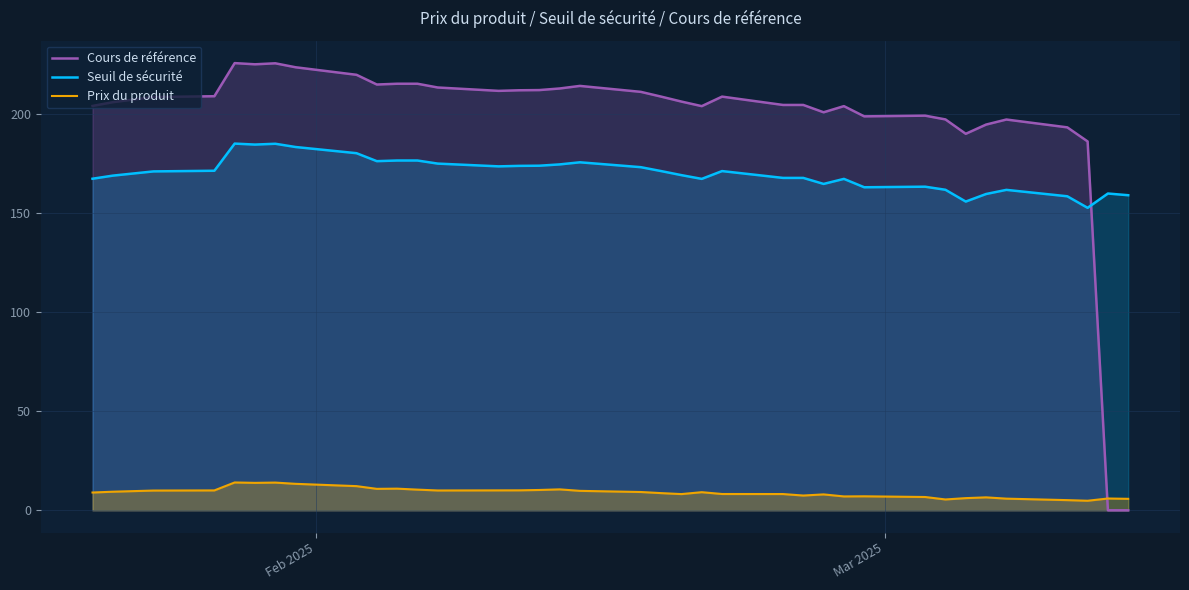

Which series has the widest spread of values?

Cours de référence